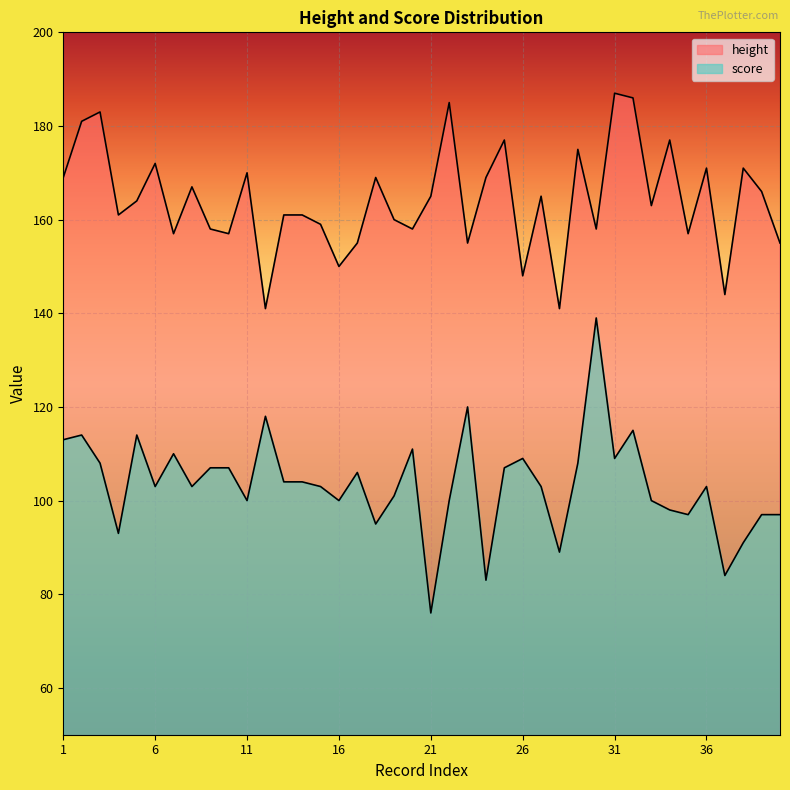

At 34, list the series in order from largest to smallest.

height, score